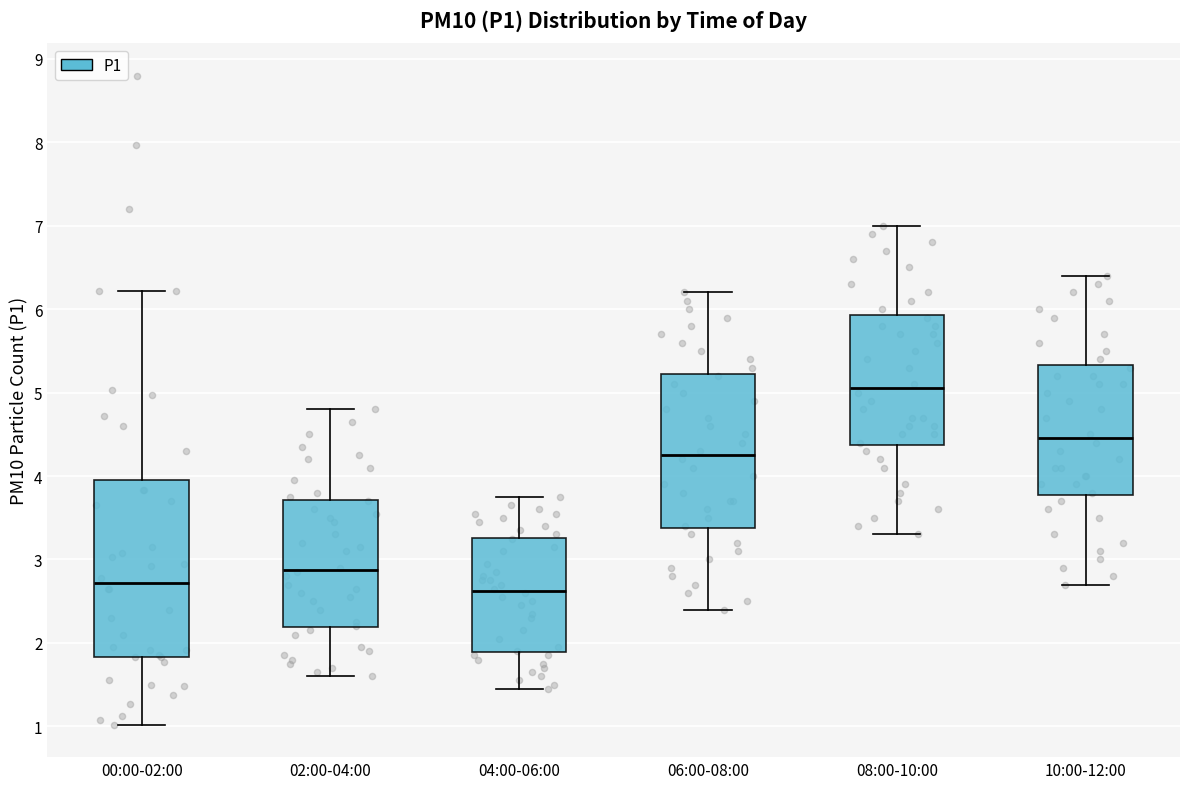

Which box is the tallest, from its lower edge to its upper edge?

00:00-02:00